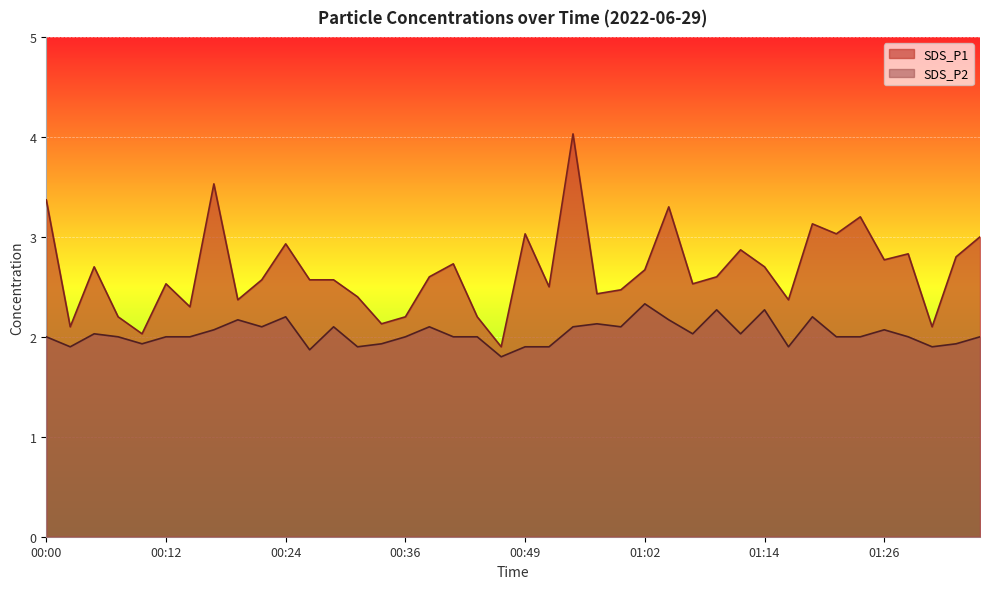

What is the difference between the maximum and second lowest values in the SDS_P2 series?

0.5